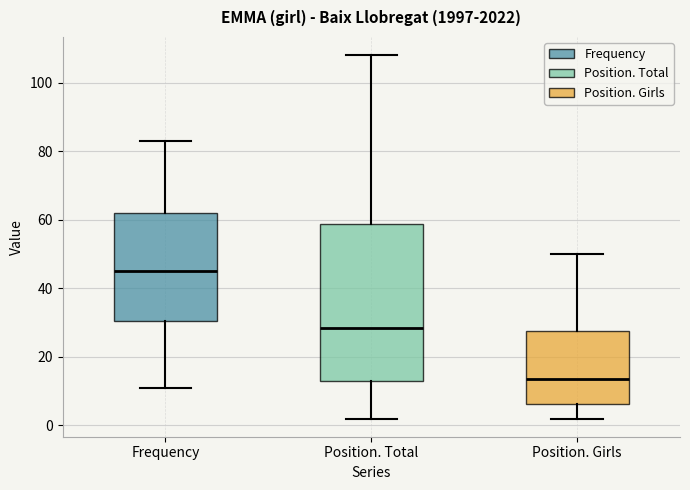

Which box has the lowest median line?

Position. Girls